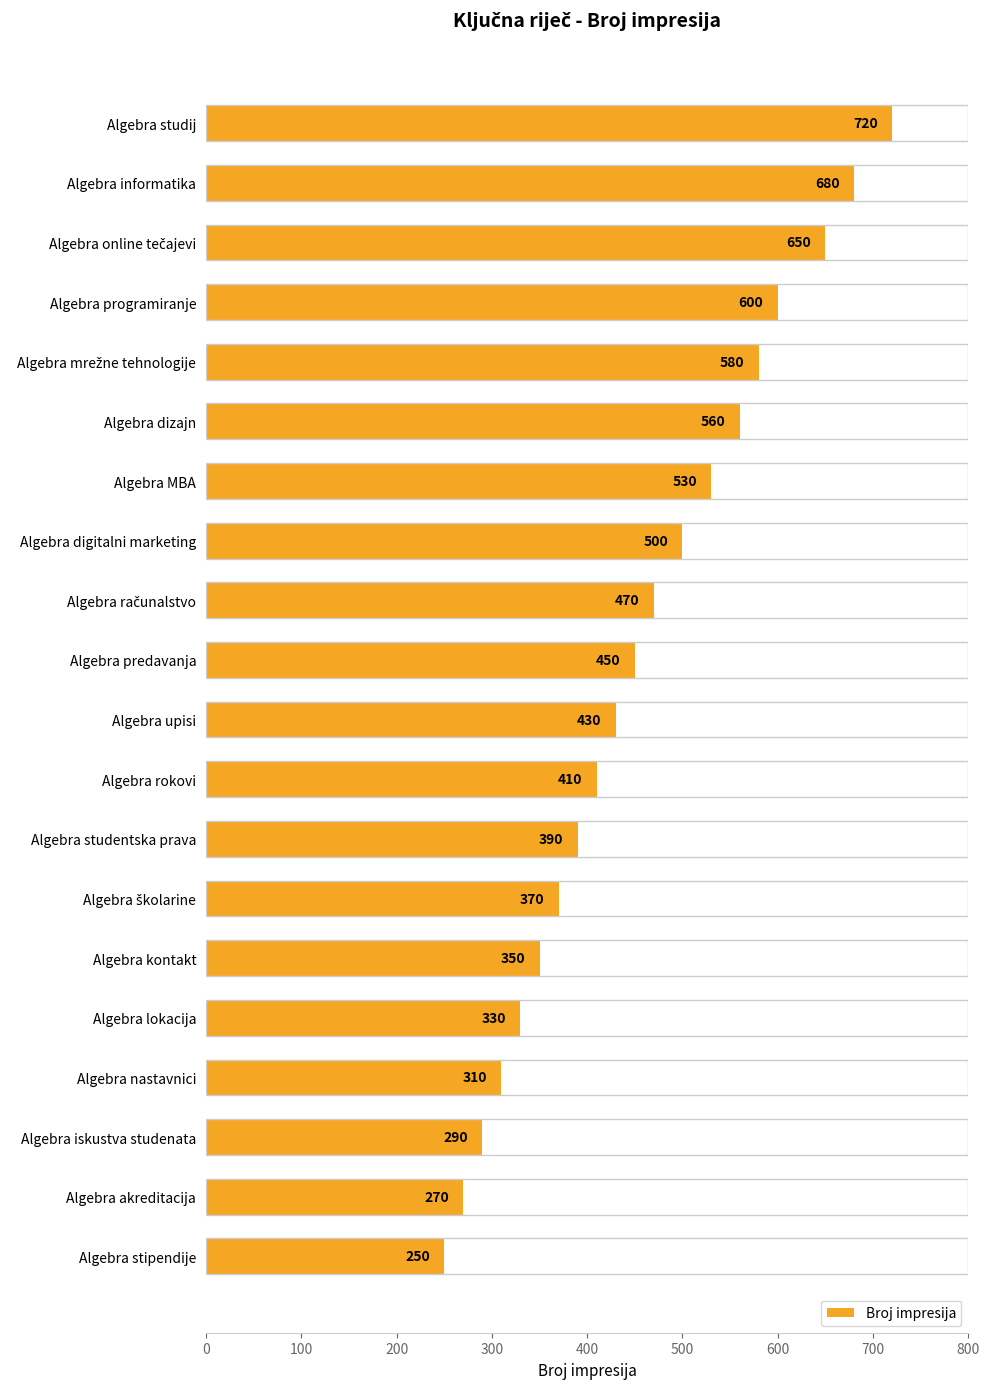

Between Algebra rokovi and Algebra studij, which is larger?

Algebra studij